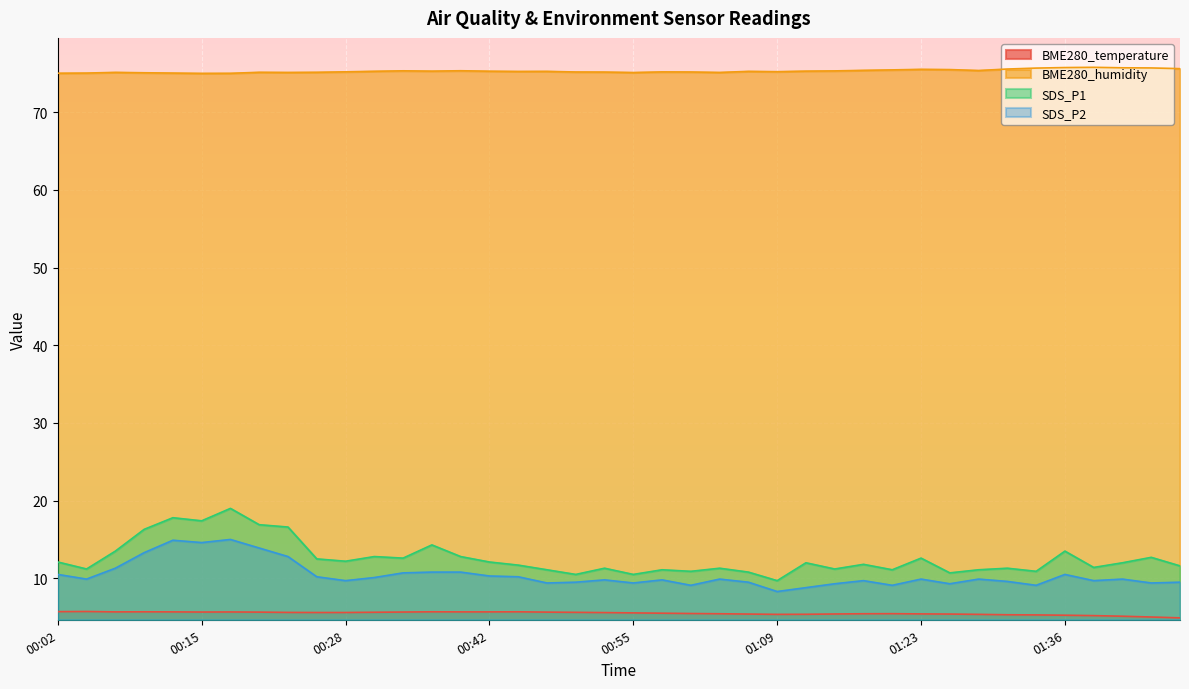

At which category is the sum across all series the highest?

00:18